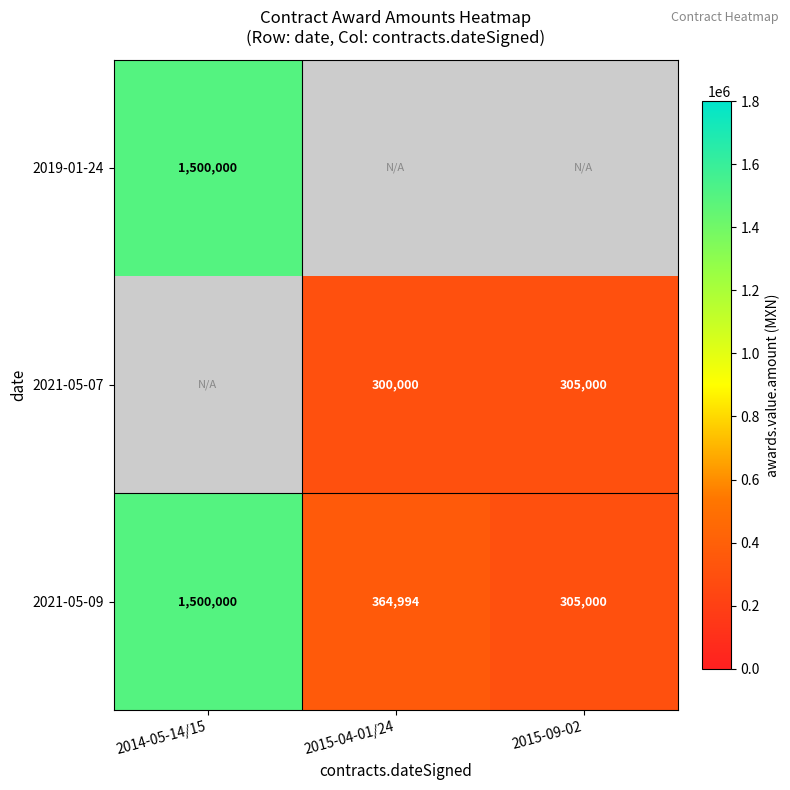

True or false: 2021-05-09 has a value of 107808 at 2015-09-02.

False